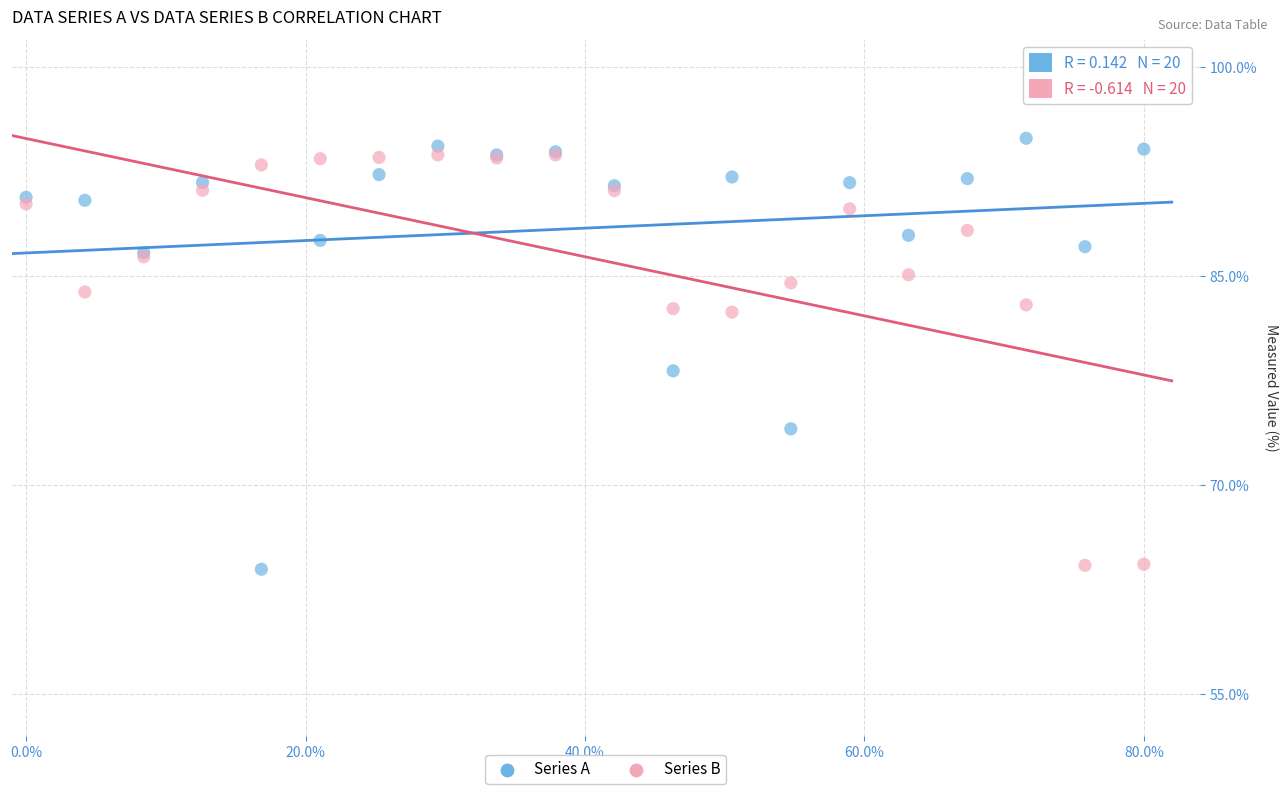

Across all series, what Y value is closest to 79?

78.2